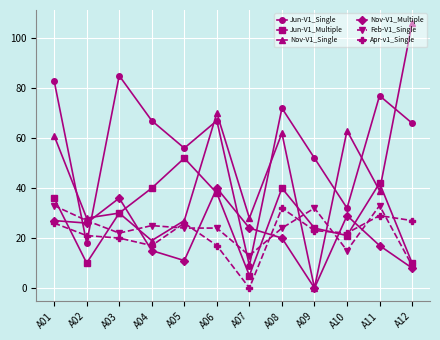

What is the sum of all Nov-V1_Single values?

533